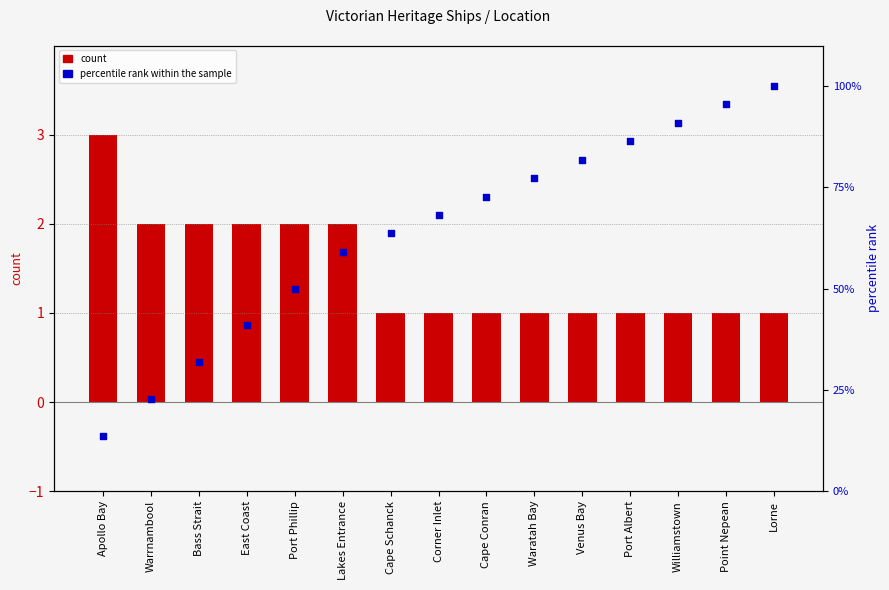

What is the total value across all series at Williamstown?

91.9